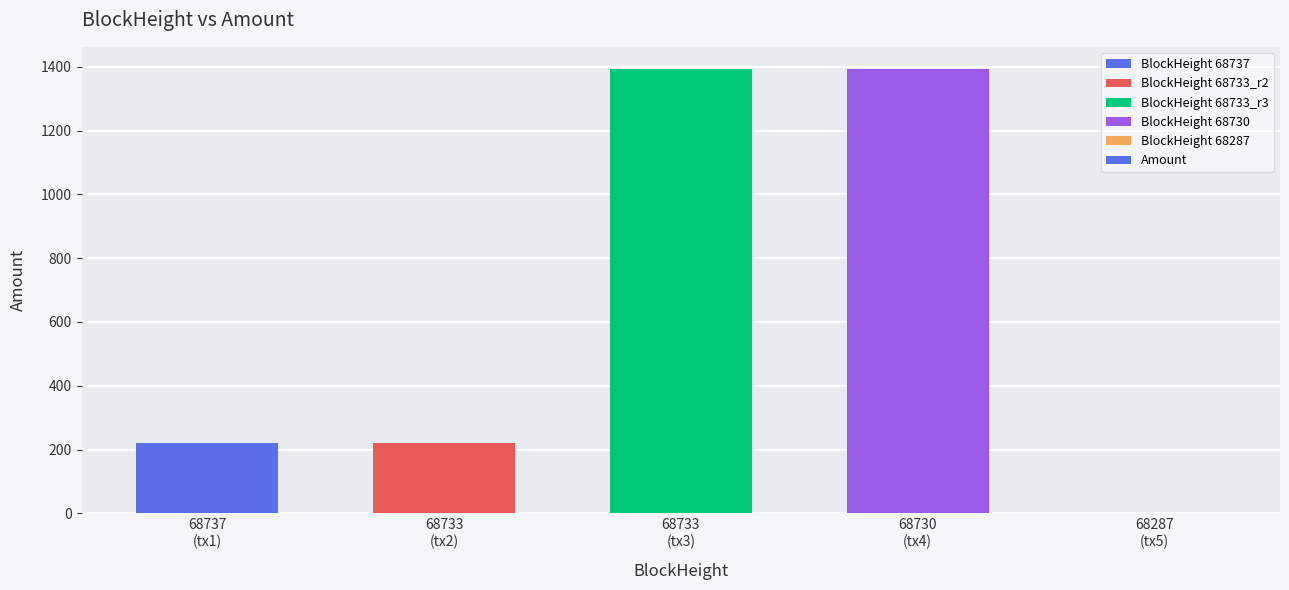

What is the sum of all values?

3226.4